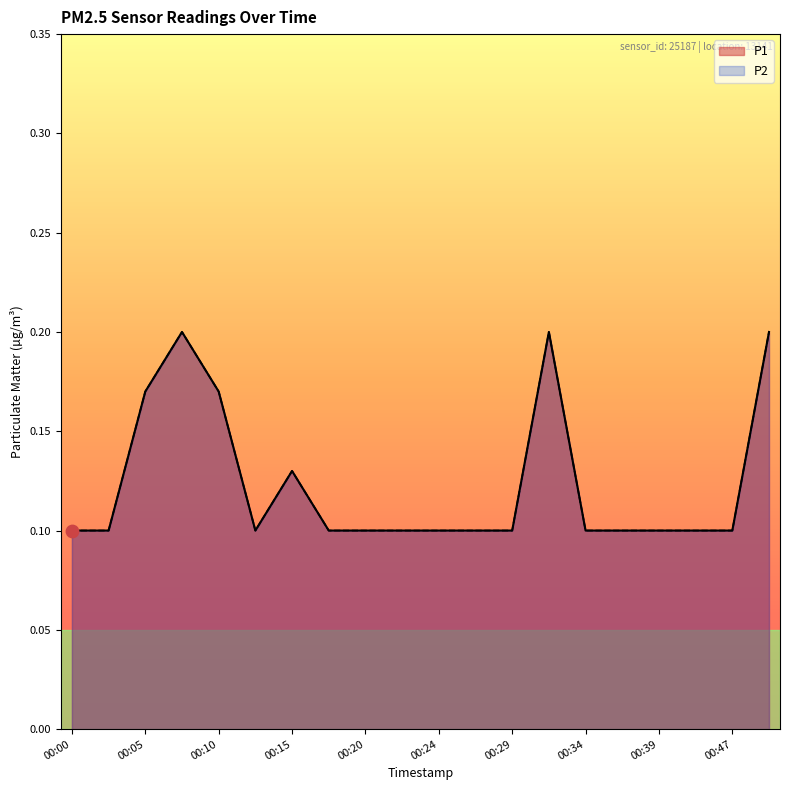

Which series has the widest spread of Y values?

P1